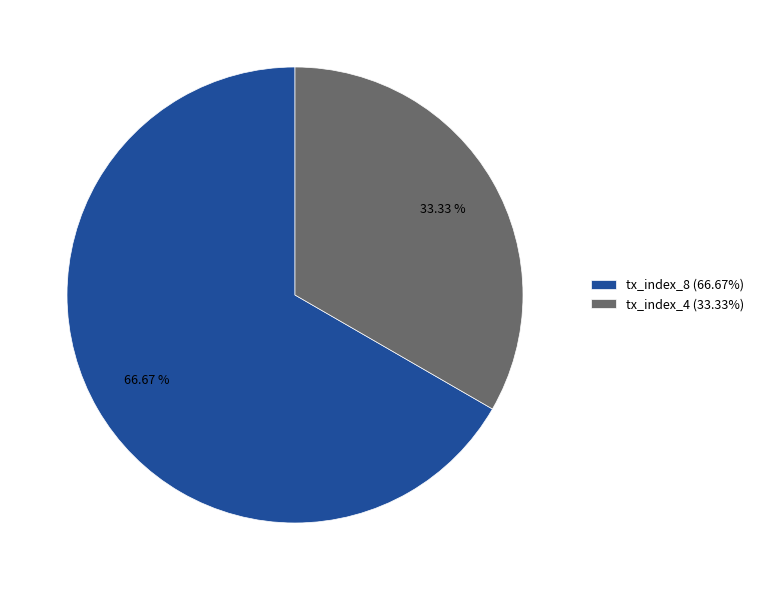

To the nearest percent, what portion does tx_index_4 represent?

33%